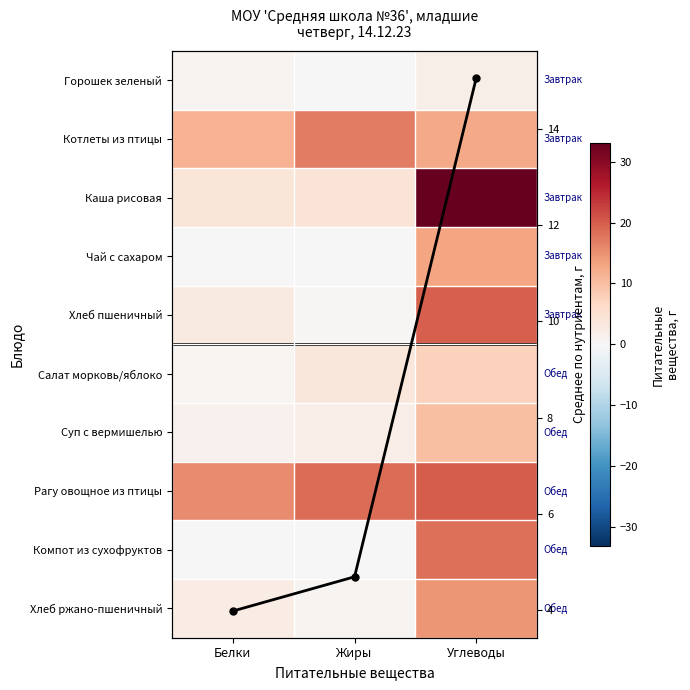

What is the spread (max minus min) of values at Жиры?

18.4